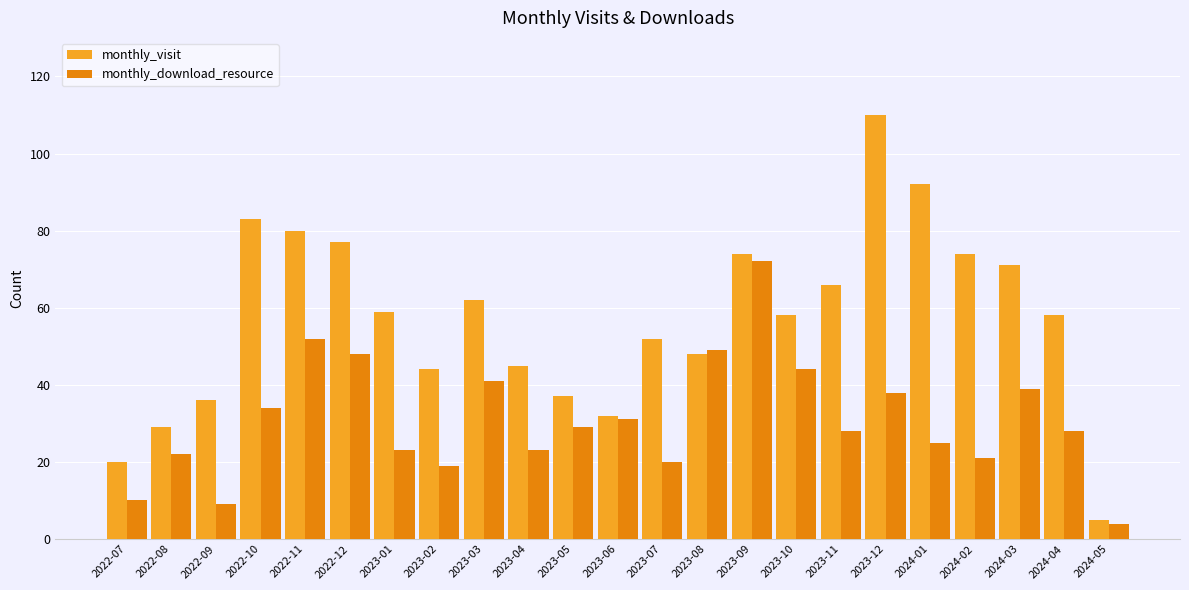

Reading left to right, list all the values displayed in this chart.

monthly_visit: 2022-07=20	2022-08=29	2022-09=36	2022-10=83	2022-11=80	2022-12=77	2023-01=59	2023-02=44	2023-03=62	2023-04=45	2023-05=37	2023-06=32	2023-07=52	2023-08=48	2023-09=74	2023-10=58	2023-11=66	2023-12=110	2024-01=92	2024-02=74	2024-03=71	2024-04=58	2024-05=5
monthly_download_resource: 2022-07=10	2022-08=22	2022-09=9	2022-10=34	2022-11=52	2022-12=48	2023-01=23	2023-02=19	2023-03=41	2023-04=23	2023-05=29	2023-06=31	2023-07=20	2023-08=49	2023-09=72	2023-10=44	2023-11=28	2023-12=38	2024-01=25	2024-02=21	2024-03=39	2024-04=28	2024-05=4